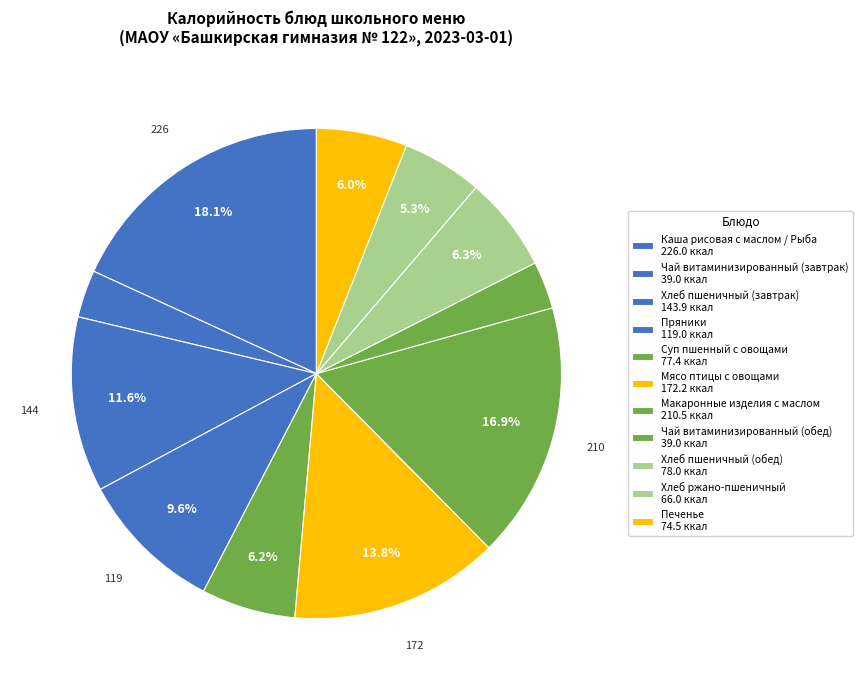

Which category has the biggest portion of the pie?

Каша рисовая с маслом / Рыба